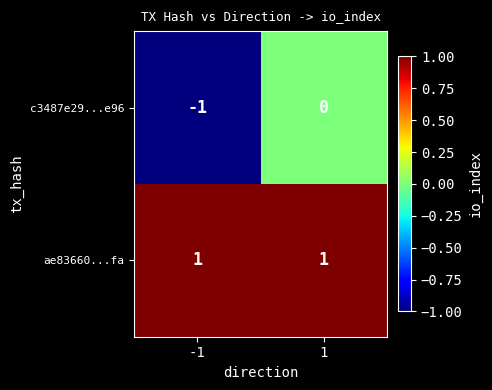

What is the minimum value shown in the chart?

-1